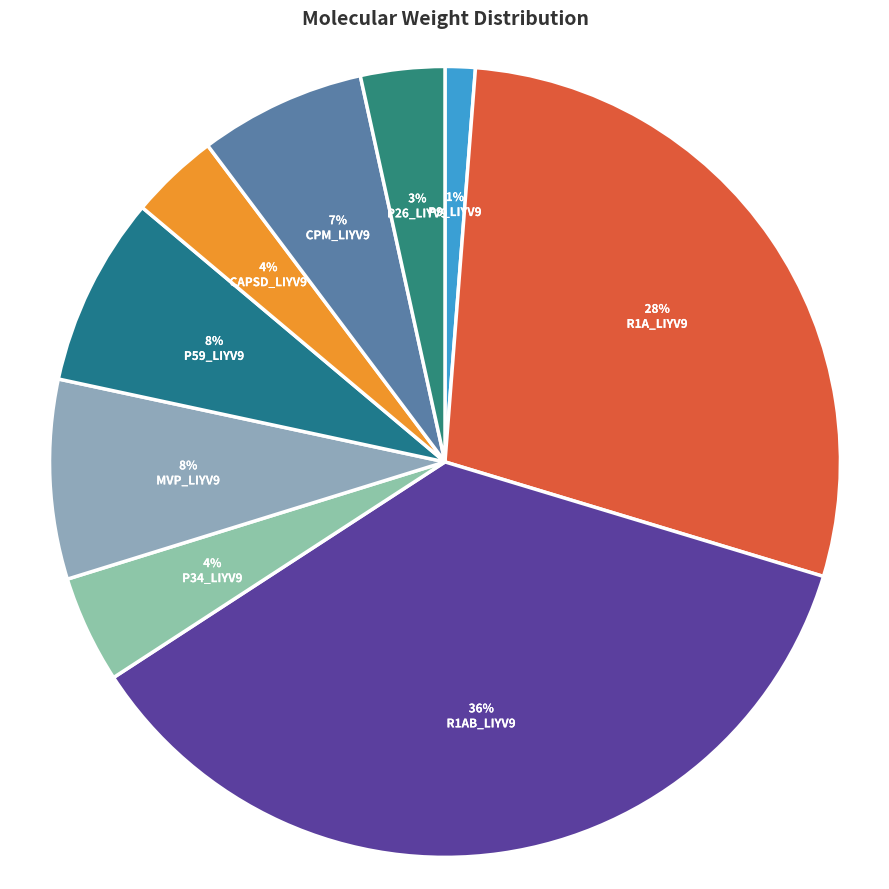

To the nearest percent, what portion does R1A_LIYV9 represent?

28%